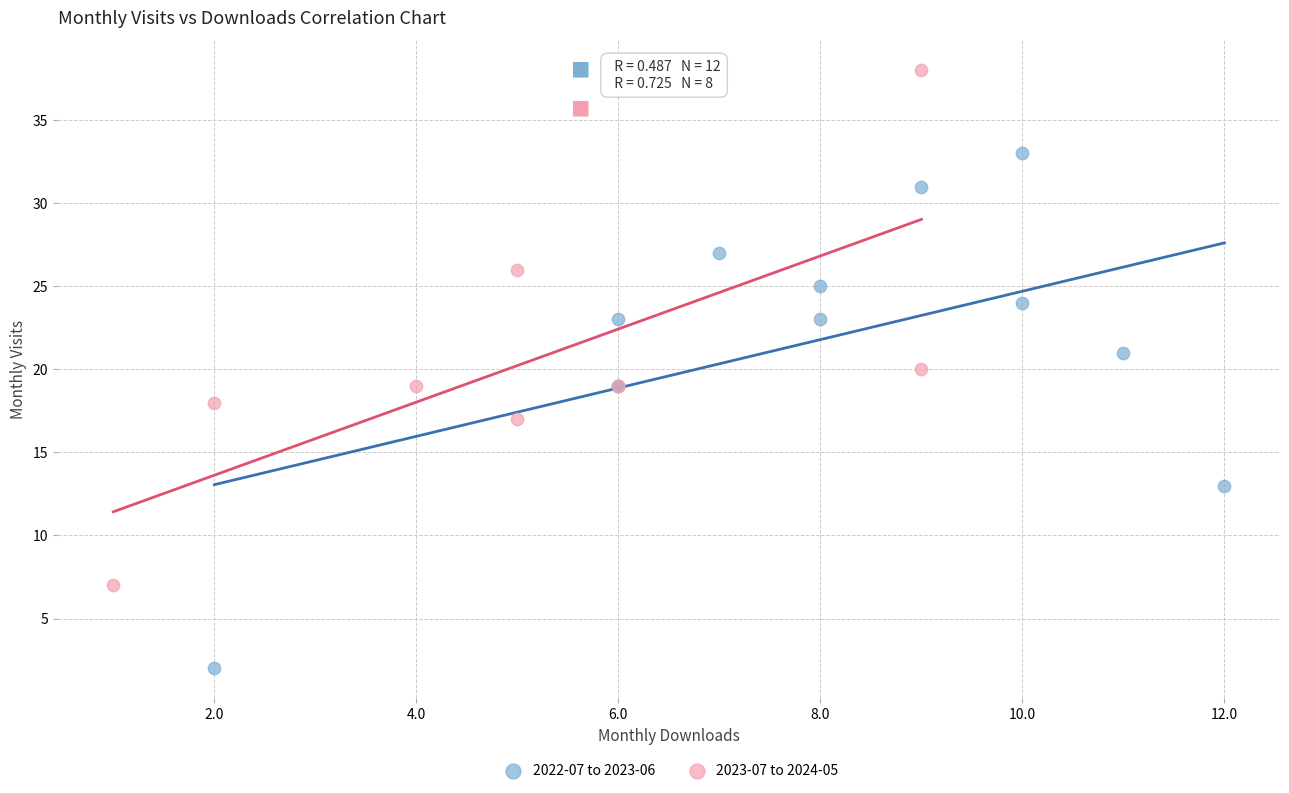

Which series reaches the maximum Y coordinate?

2023-07 to 2024-05